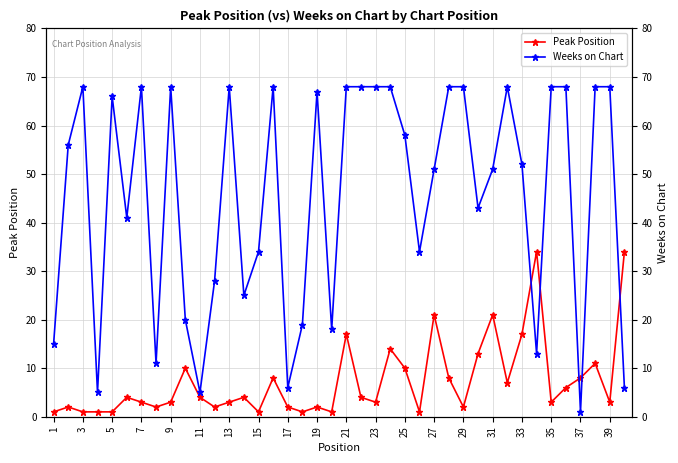

Reading left to right, what are all the values shown in this chart?

Peak Position: 1	2	1	1	1	4	3	2	3	10	4	2	3	4	1	8	2	1	2	1	17	4	3	14	10	1	21	8	2	13	21	7	17	34	3	6	8	11	3	34
Weeks on Chart: 15	56	68	5	66	41	68	11	68	20	5	28	68	25	34	68	6	19	67	18	68	68	68	68	58	34	51	68	68	43	51	68	52	13	68	68	1	68	68	6